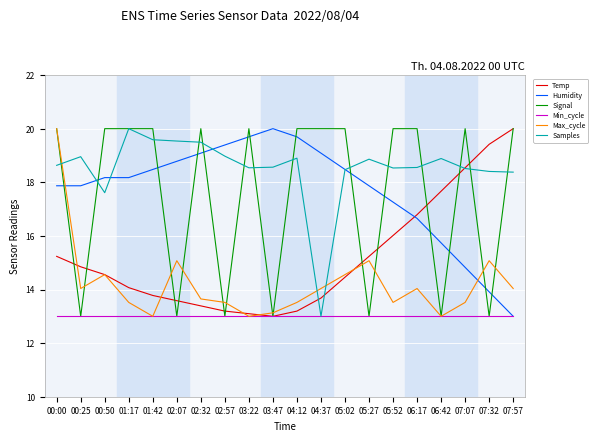

Where is Humidity nearest to the value 16?

06:42